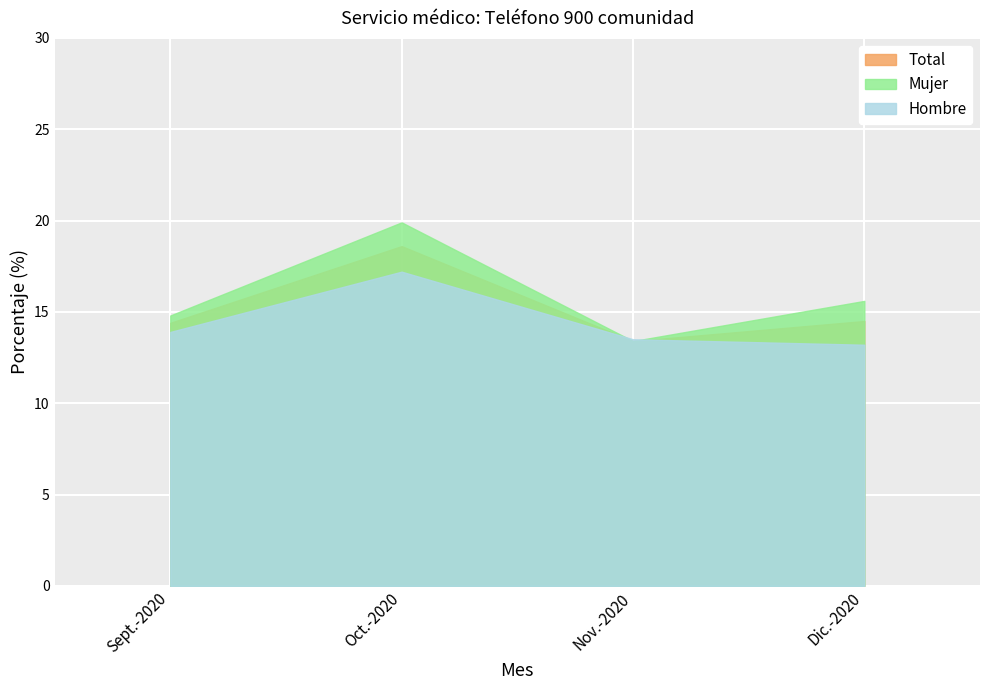

Count the number of categories in the chart.

4